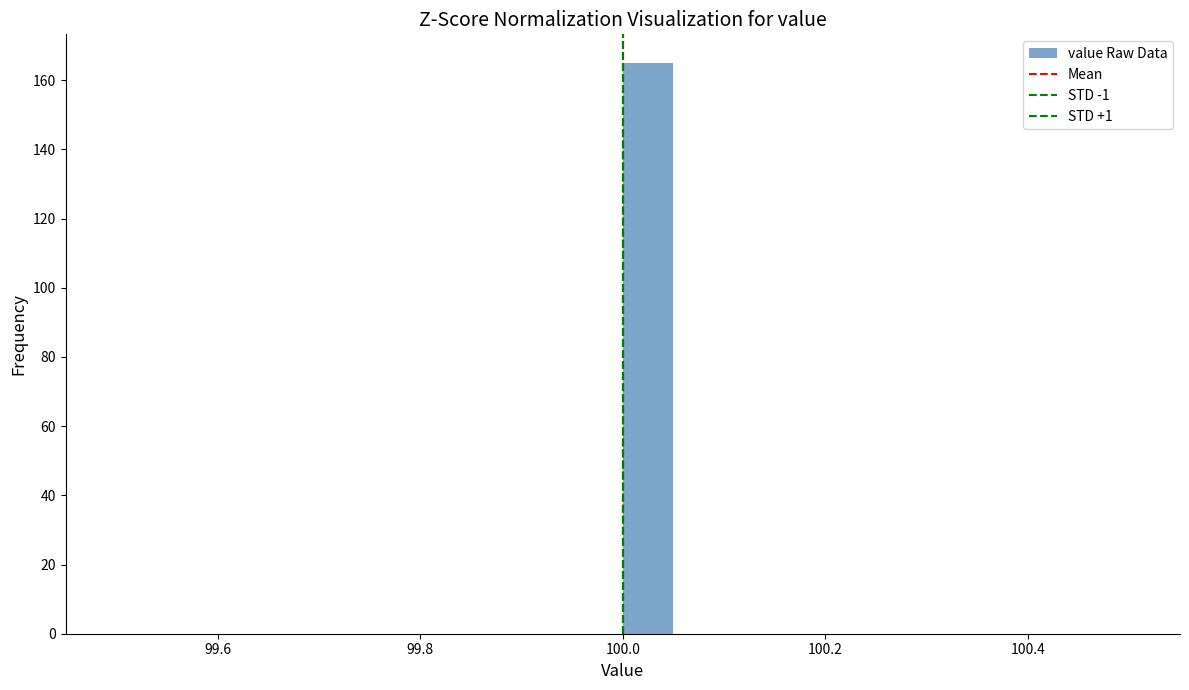

Around what value on the x-axis is the tallest bar? Give the approximate position of its centre, as read against the axis.

100.02